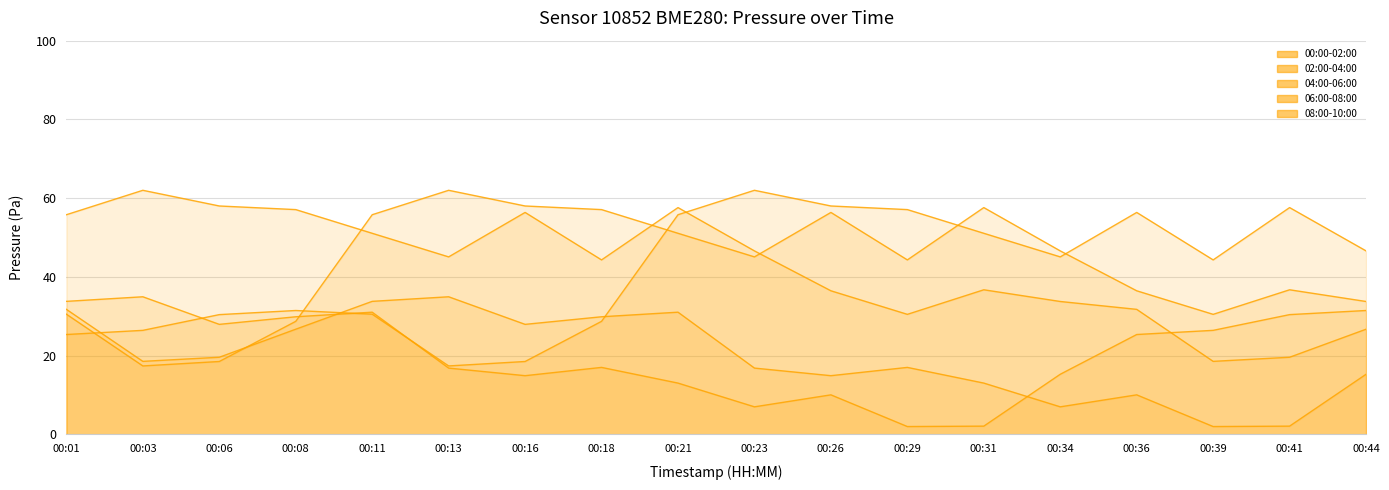

What is the maximum value shown in the chart?

62.0